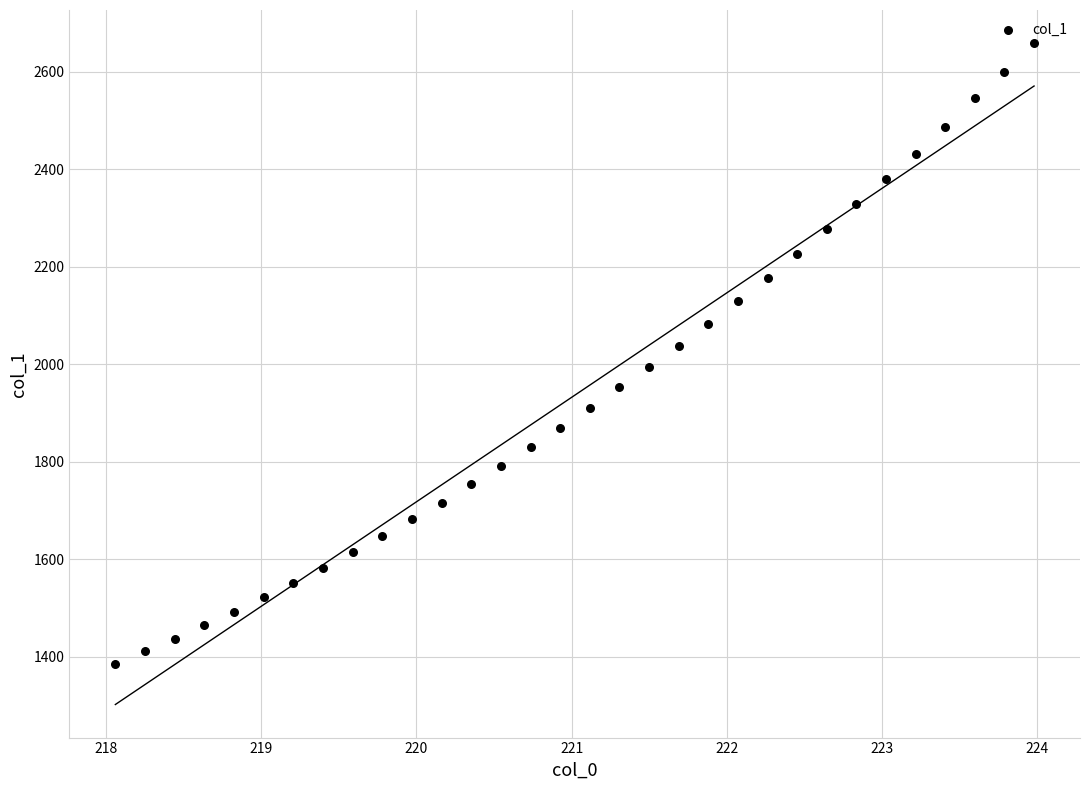

What is the range of Y values (max minus min)?

1272.9